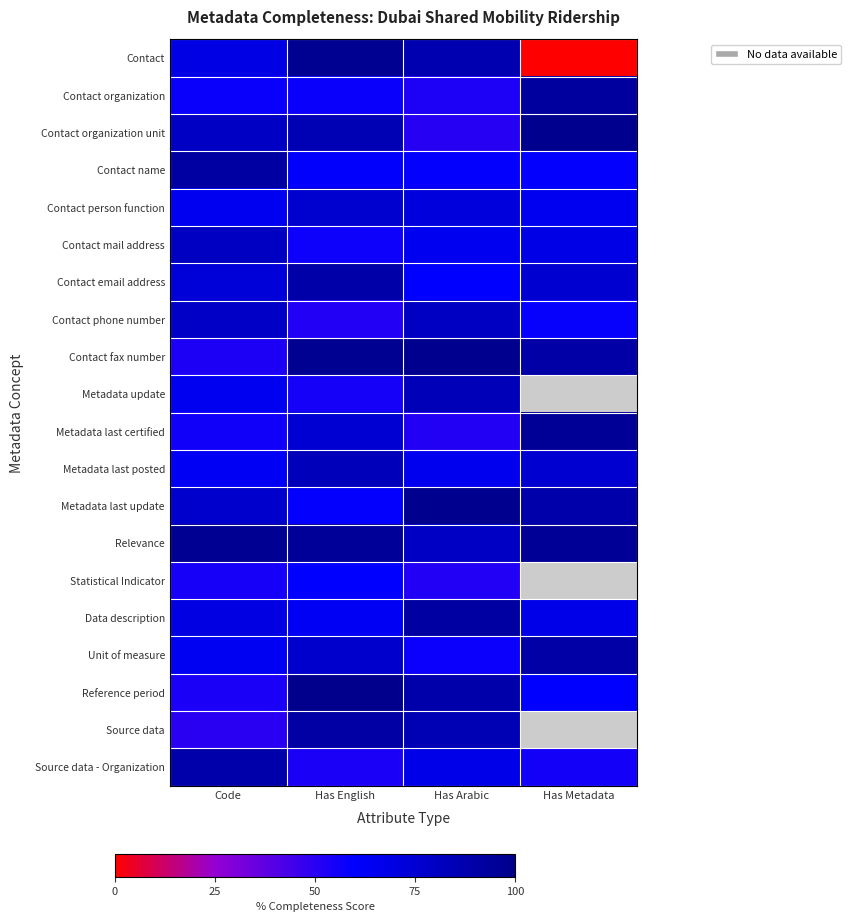

Which series has the largest total across all categories?

Relevance